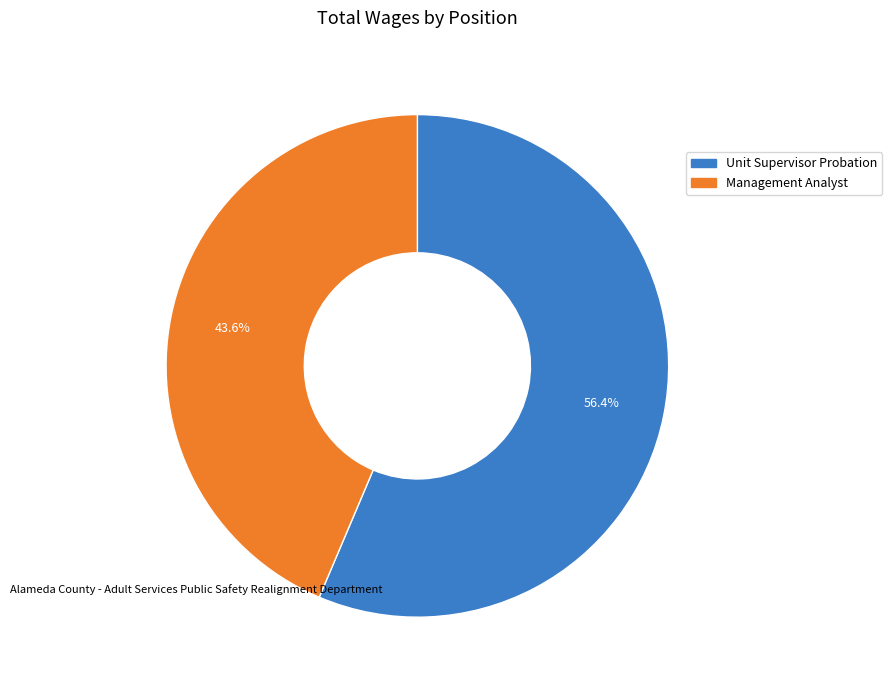

To the nearest percent, what portion does Management Analyst represent?

44%